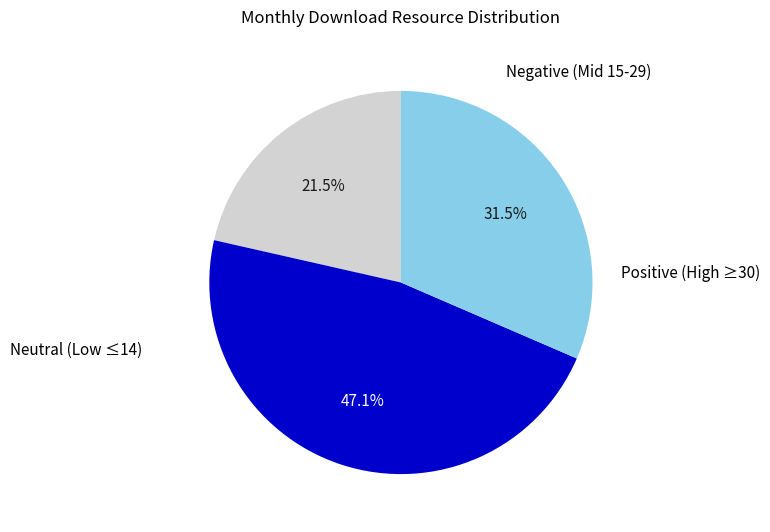

How many segments does this pie chart have?

3